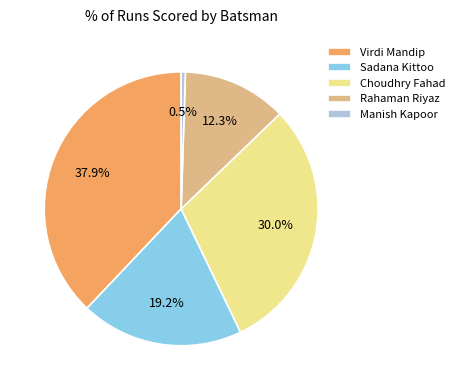

How many segments does this pie chart have?

5